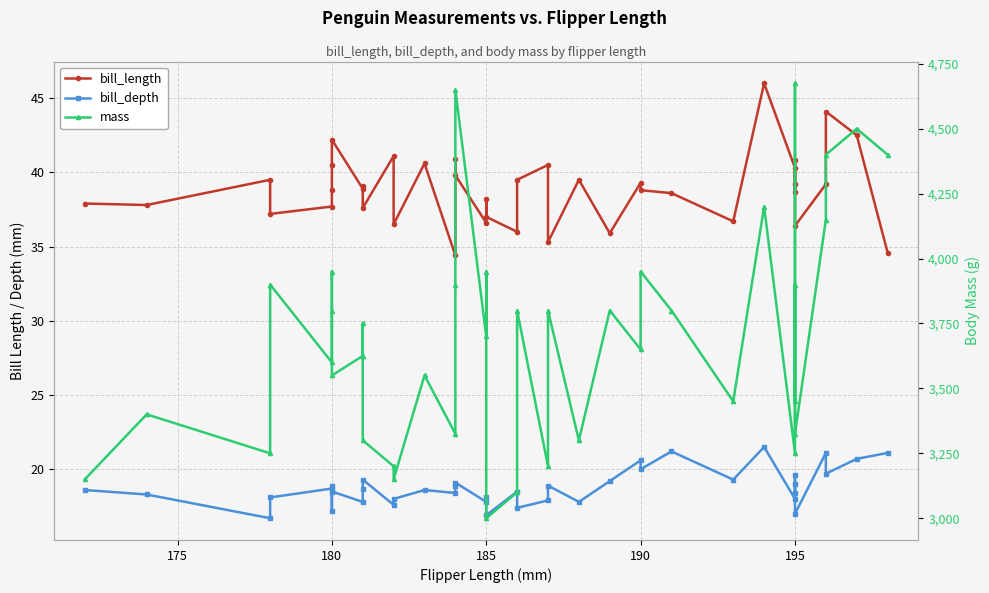

How many data points in mass are less than 3700?

20